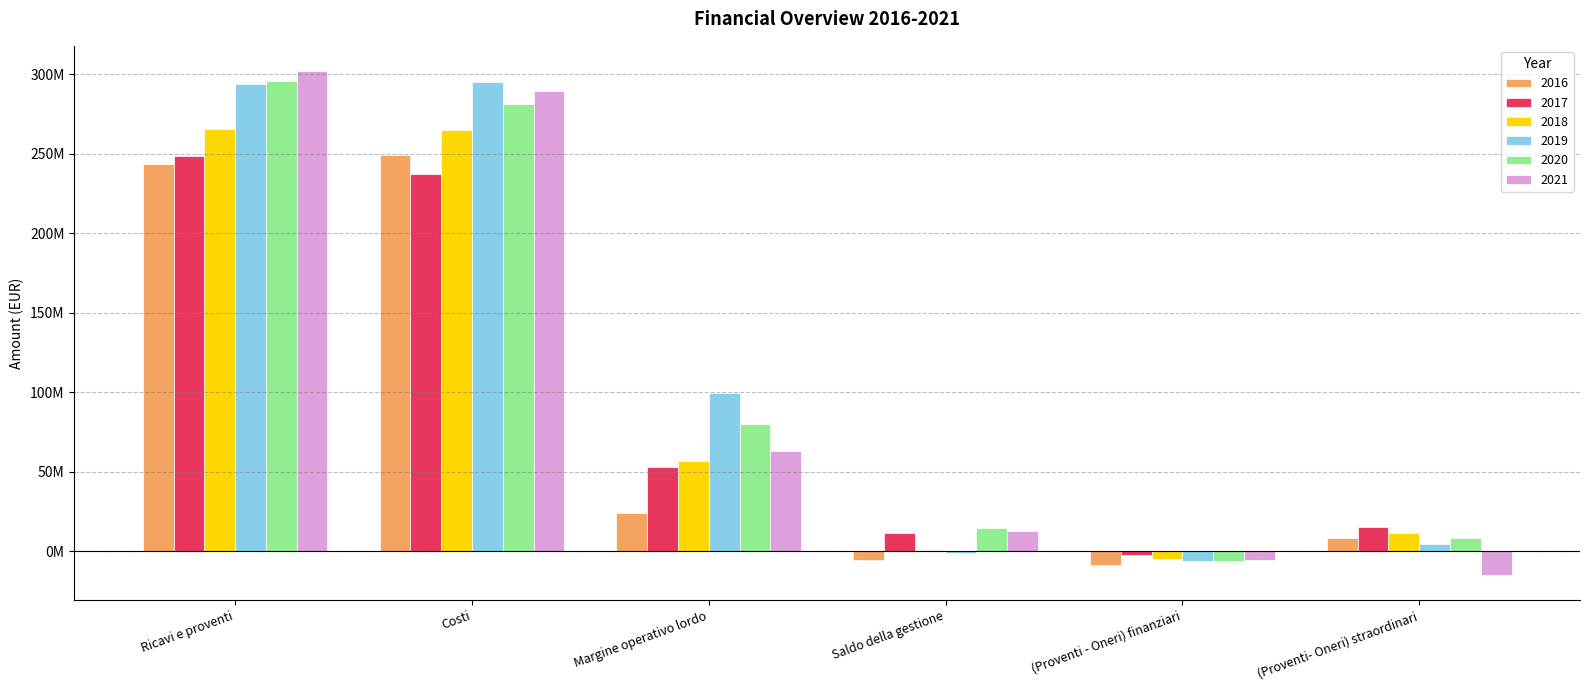

Are the bars grouped side by side (vs. stacked)?

Yes